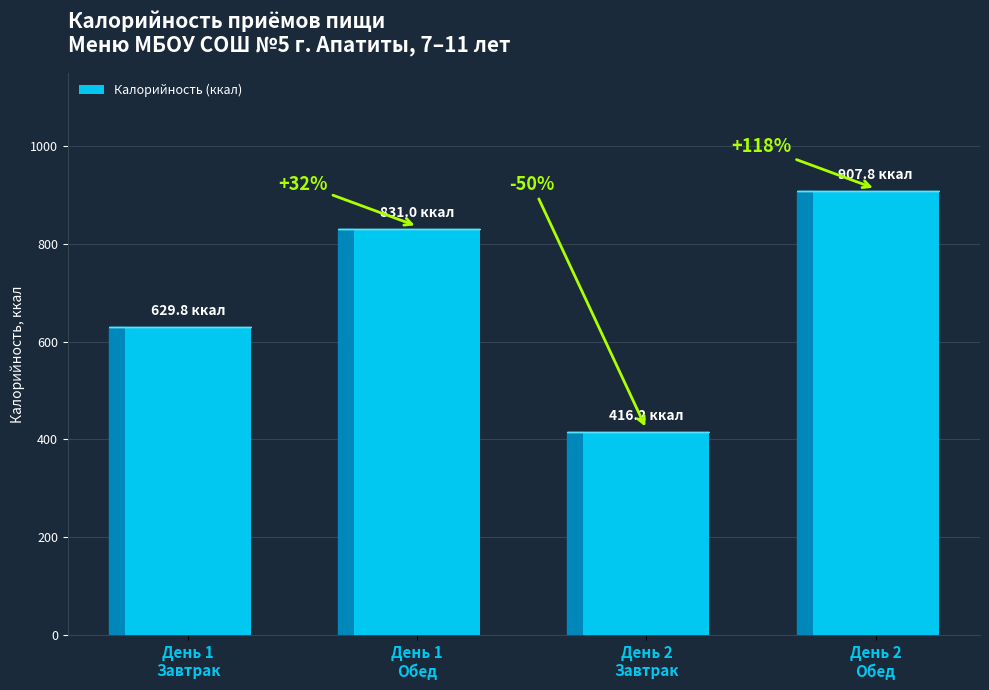

What is the approximate value at День 2
Обед?

907.8